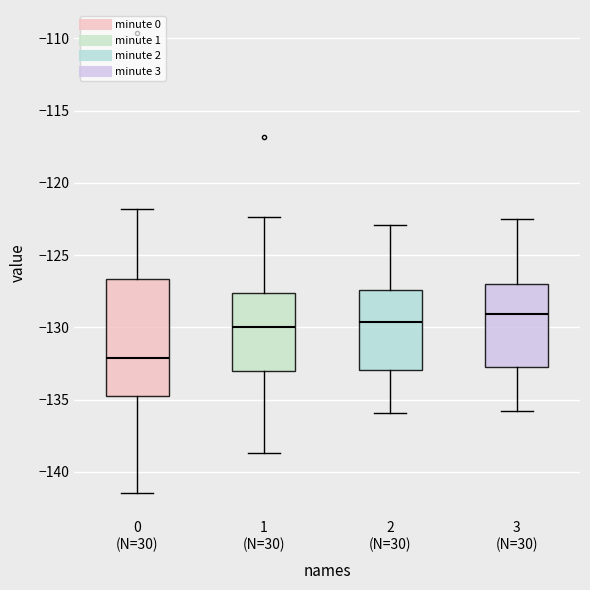

Reading left to right, read every box against the y-axis: the position of its median line, the range the box covers, and the ends of its whiskers. The values are not printed on the chart, so give them approximately, as read against the axis.

0 (N=30): median -132.0, box -134.5 to -126.5, whiskers -141.5 to -122.0
1 (N=30): median -130.0, box -133.0 to -127.5, whiskers -138.5 to -122.5
2 (N=30): median -129.5, box -133.0 to -127.5, whiskers -136.0 to -123.0
3 (N=30): median -129.0, box -133.0 to -127.0, whiskers -136.0 to -122.5